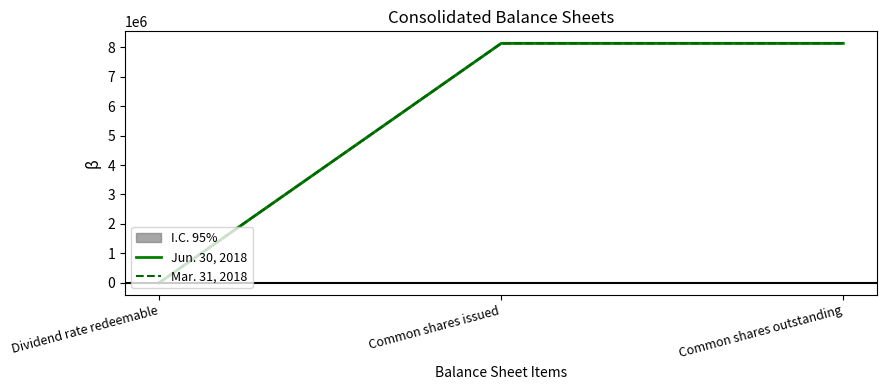

Reading left to right, transcribe all the data shown in this chart.

Jun. 30, 2018: 1	8136348	8136348
Mar. 31, 2018: 1	8136348	8136348